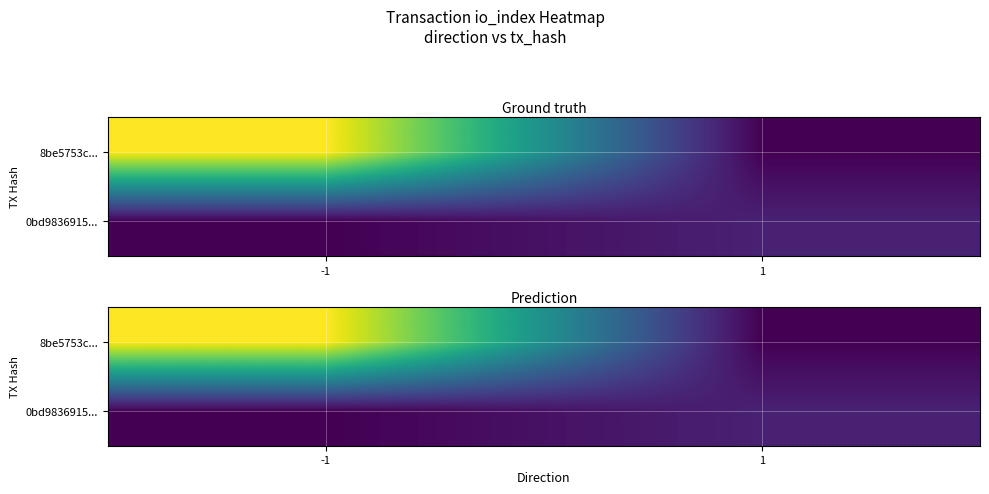

How many values in 0bd9836915... are above zero?

1